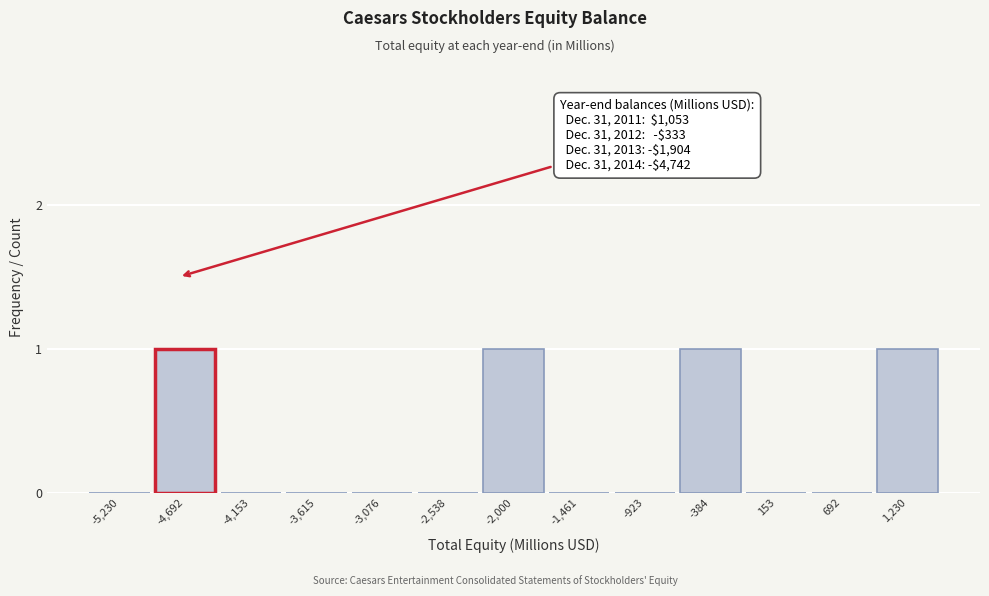

Reading left to right, list all the values displayed in this chart.

-5,230=0	-4,692=1	-4,153=0	-3,615=0	-3,076=0	-2,538=0	-2,000=1	-1,461=0	-923=0	-384=1	153=0	692=0	1,230=1